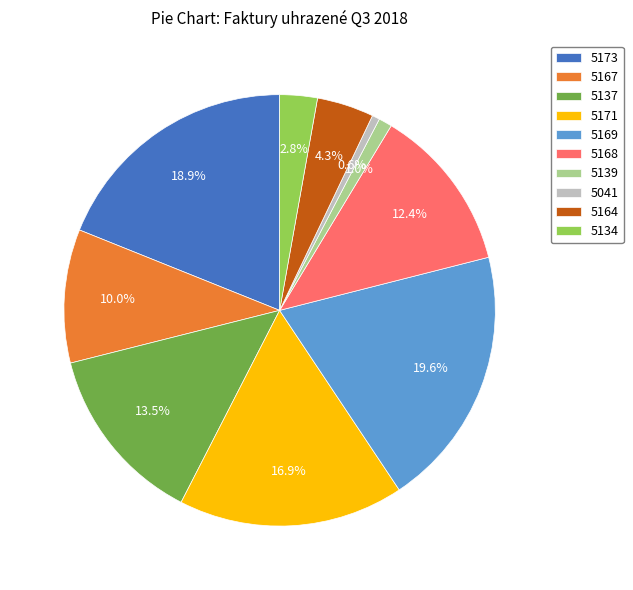

What is the ratio of the value at 5137 to the value at 5168?

1.1